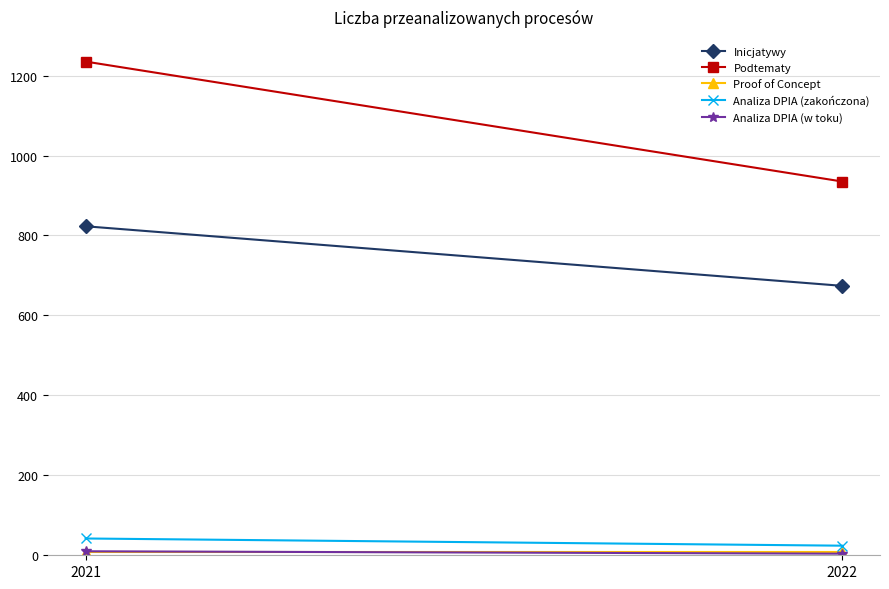

Reading right to left, what are all the values shown in this chart?

Inicjatywy: 2022=674	2021=823
Podtematy: 2022=935	2021=1235
Proof of Concept: 2022=8	2021=8
Analiza DPIA (zakończona): 2022=24	2021=42
Analiza DPIA (w toku): 2022=4	2021=10